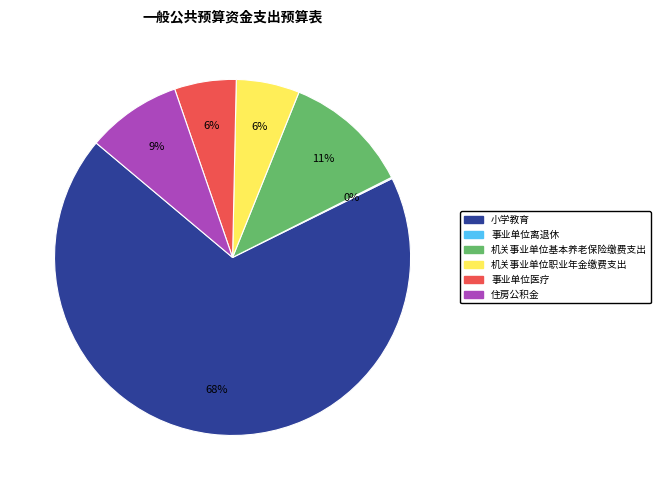

The 事业单位医疗 slice represents 1% of the pie. True or false?

False